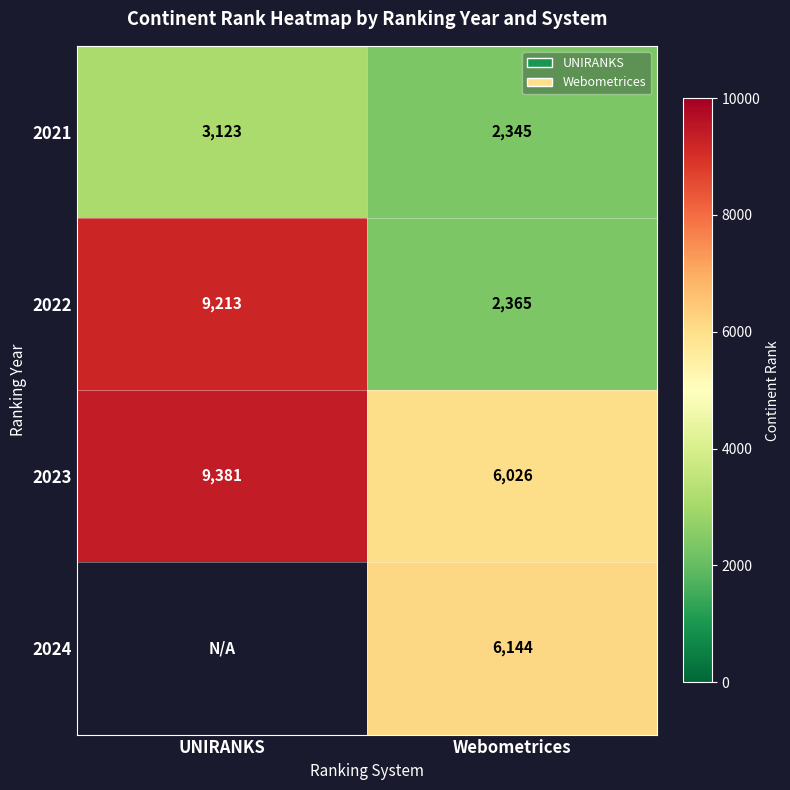

At which category does the chart reach its minimum across all series?

Webometrices